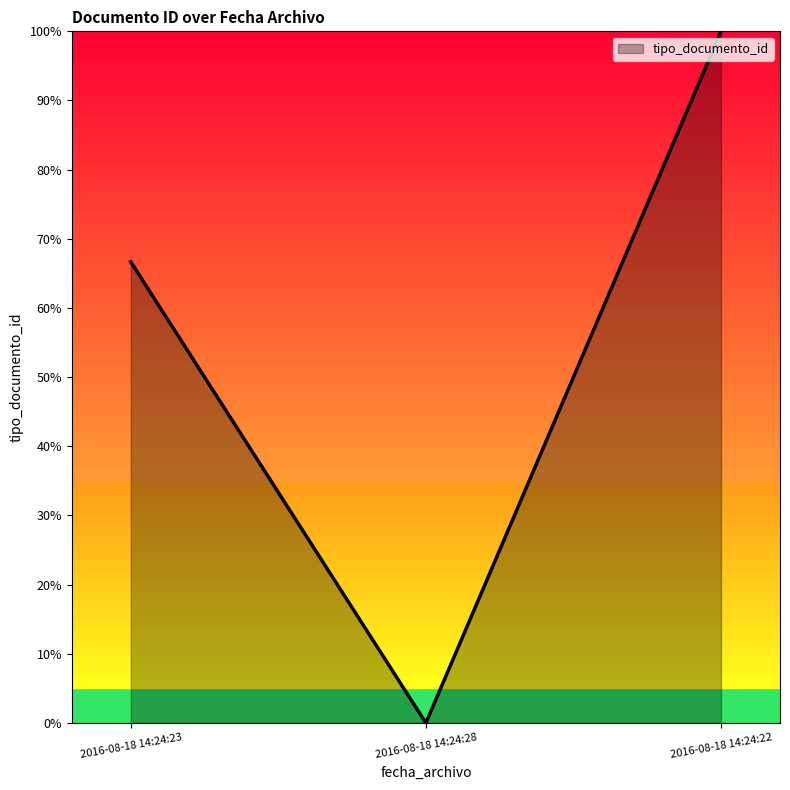

Rank the categories by value from highest to lowest.

2016-08-18 14:24:22, 2016-08-18 14:24:23, 2016-08-18 14:24:28